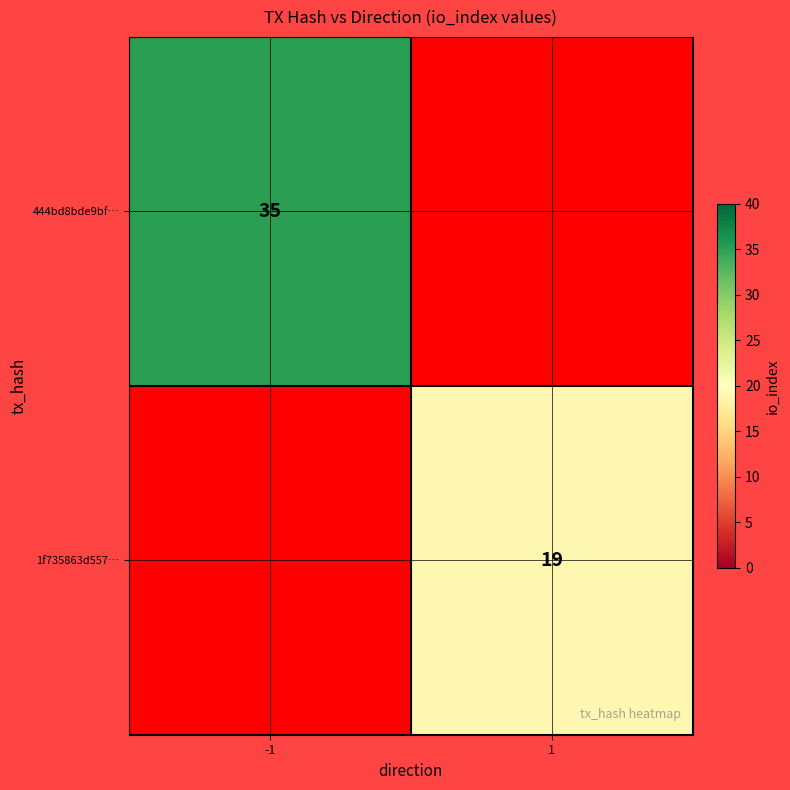

Between 1 and -1, which is larger?

-1